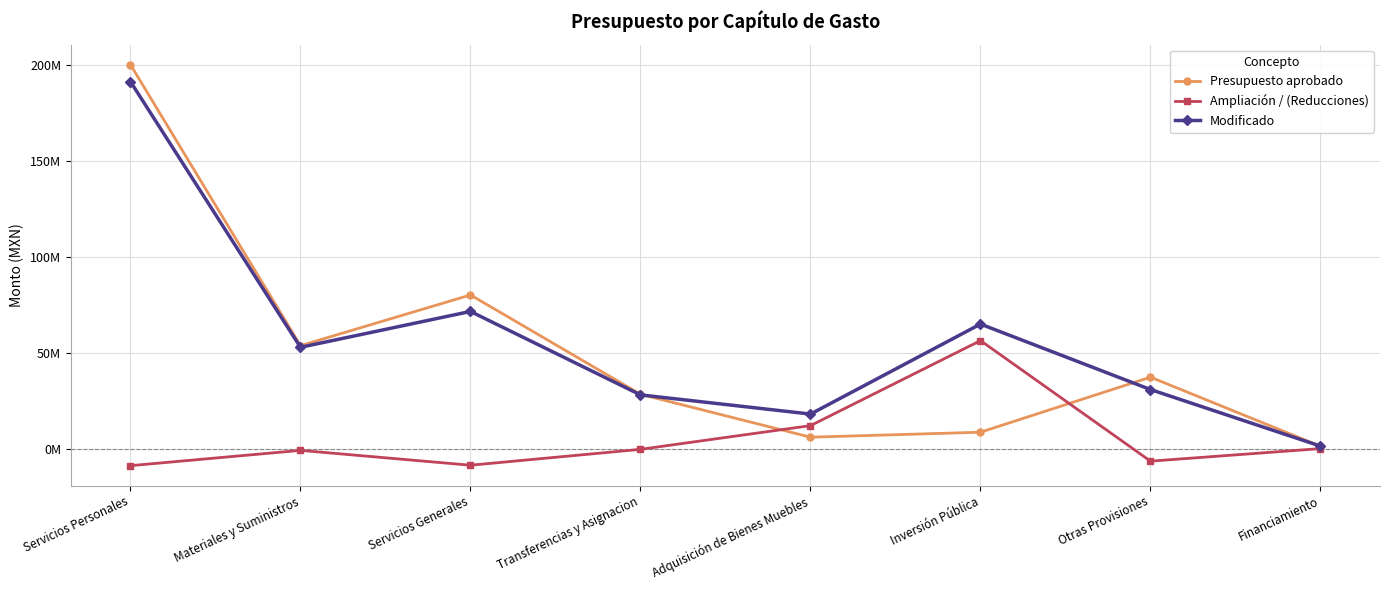

At how many categories does at least one series exceed 62775230?

3